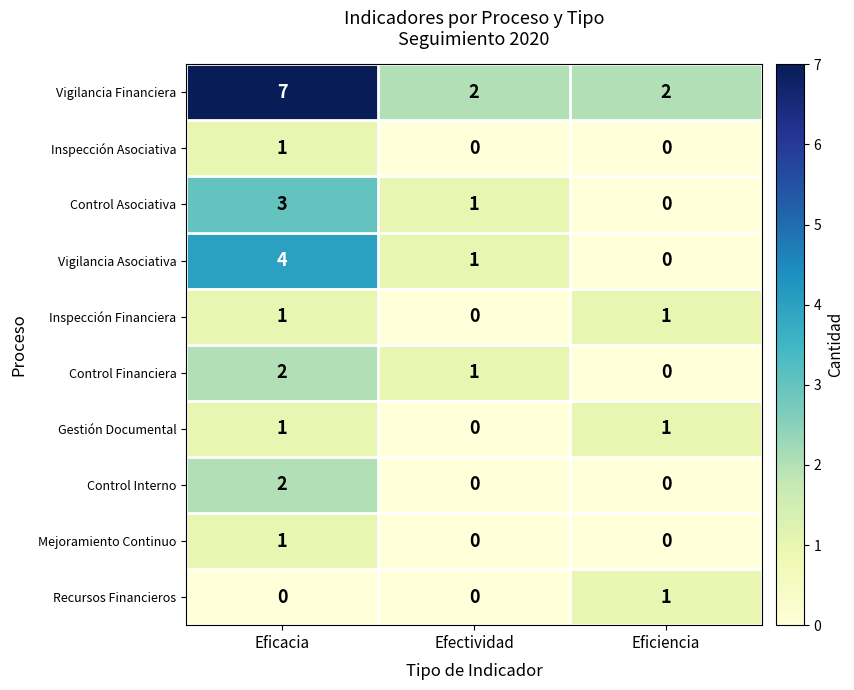

How many Inspección Financiera values are between 0 and 1?

3